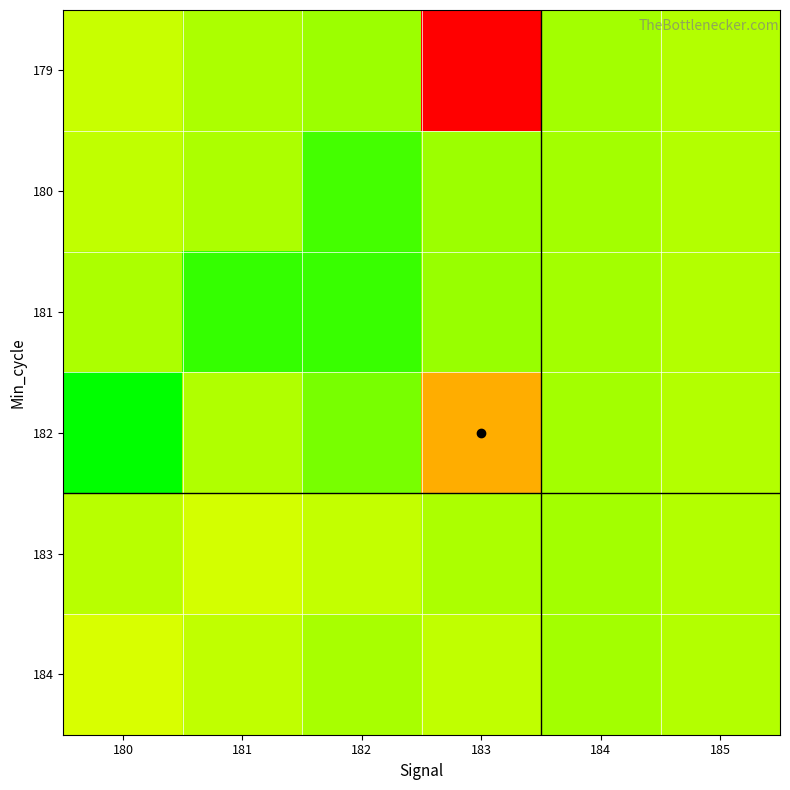

What is the smallest value displayed?

904318